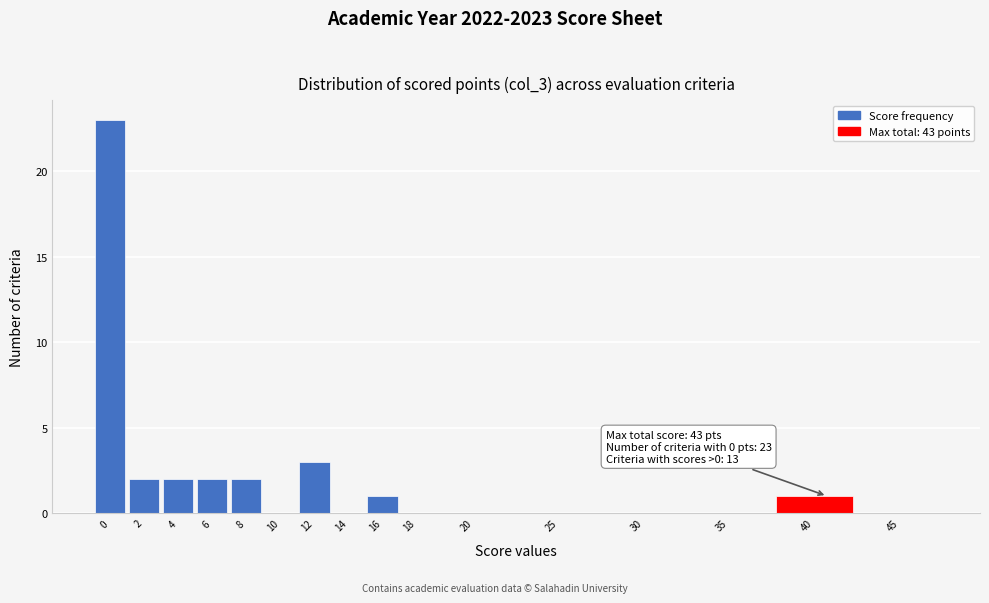

Reading right to left, extract all data points from this chart.

45=0	40=1	35=0	30=0	25=0	20=0	18=0	16=1	14=0	12=3	10=0	8=2	6=2	4=2	2=2	0=23